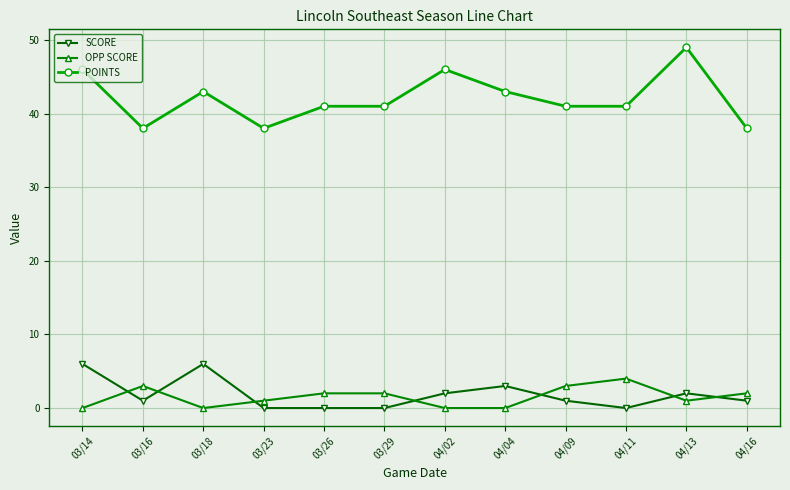

Which series has the largest total across all categories?

POINTS